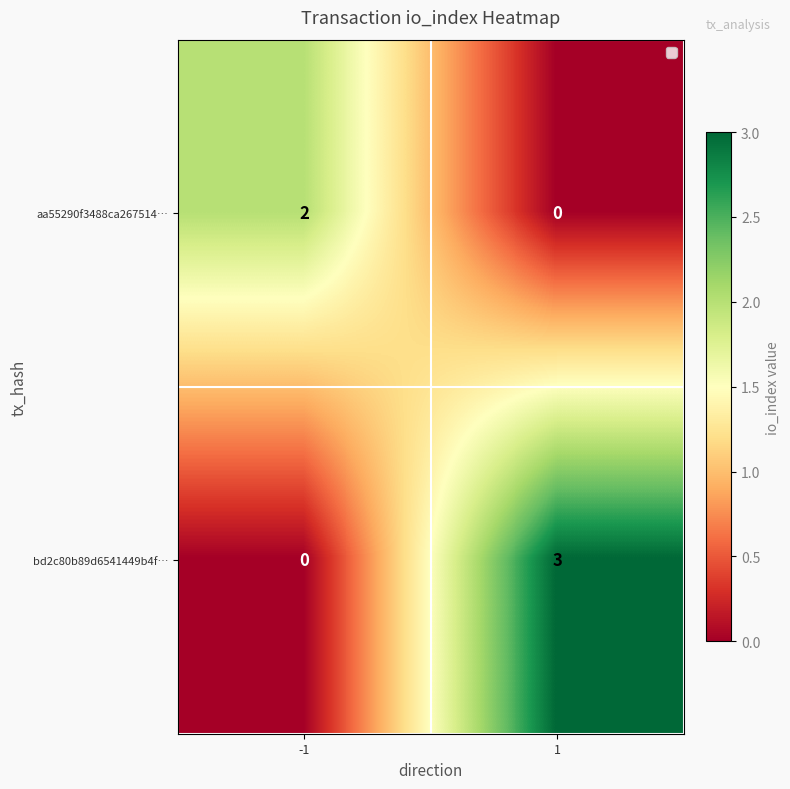

The value of aa55290f3488ca267514… at -1 is 2. True or false?

True